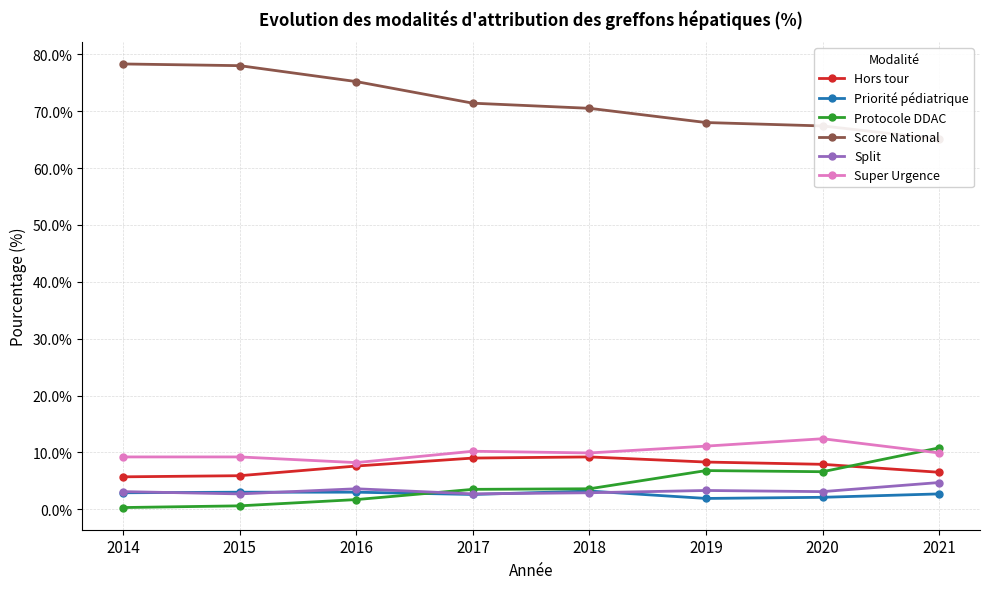

Reading left to right, transcribe all the data shown in this chart.

Hors tour: 5.7	5.9	7.6	9.0	9.2	8.3	7.9	6.5
Priorité pédiatrique: 2.9	3.0	3.0	2.6	3.2	1.9	2.1	2.7
Protocole DDAC: 0.3	0.6	1.7	3.5	3.6	6.8	6.6	10.8
Score National: 78.3	78.0	75.2	71.4	70.5	68.0	67.4	65.1
Split: 3.1	2.7	3.6	2.7	2.9	3.3	3.1	4.7
Super Urgence: 9.2	9.2	8.2	10.2	9.9	11.1	12.4	9.9